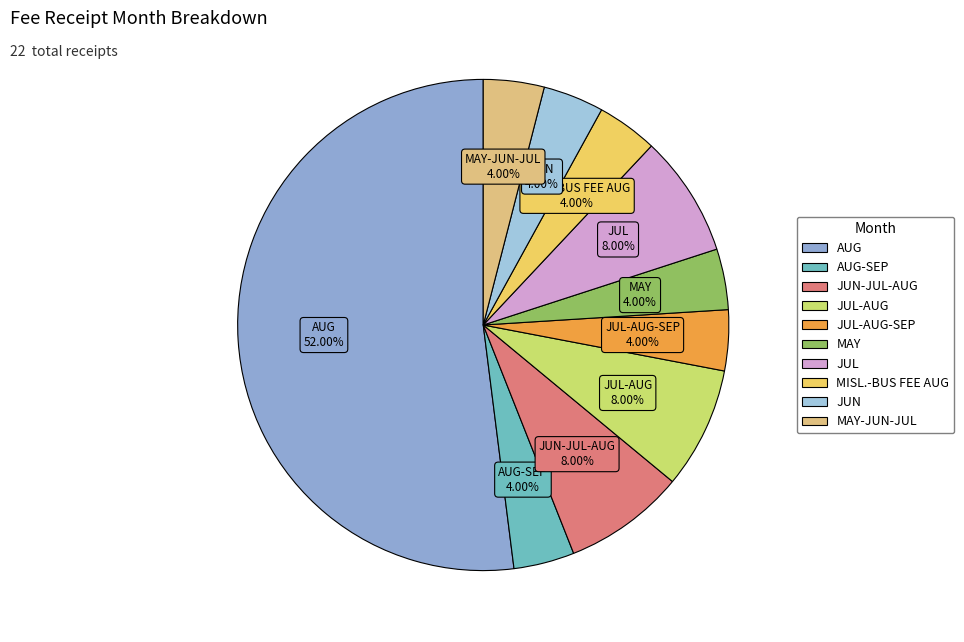

To the nearest percent, what is the difference between the largest and smallest slice percentages?

48%